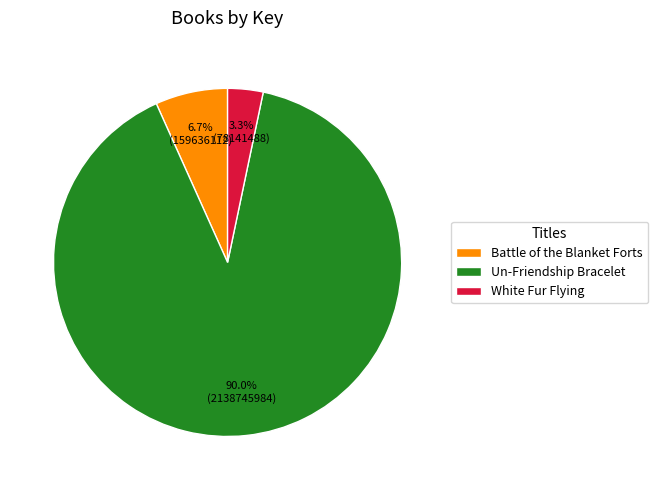

Which slice is the smallest?

White Fur Flying